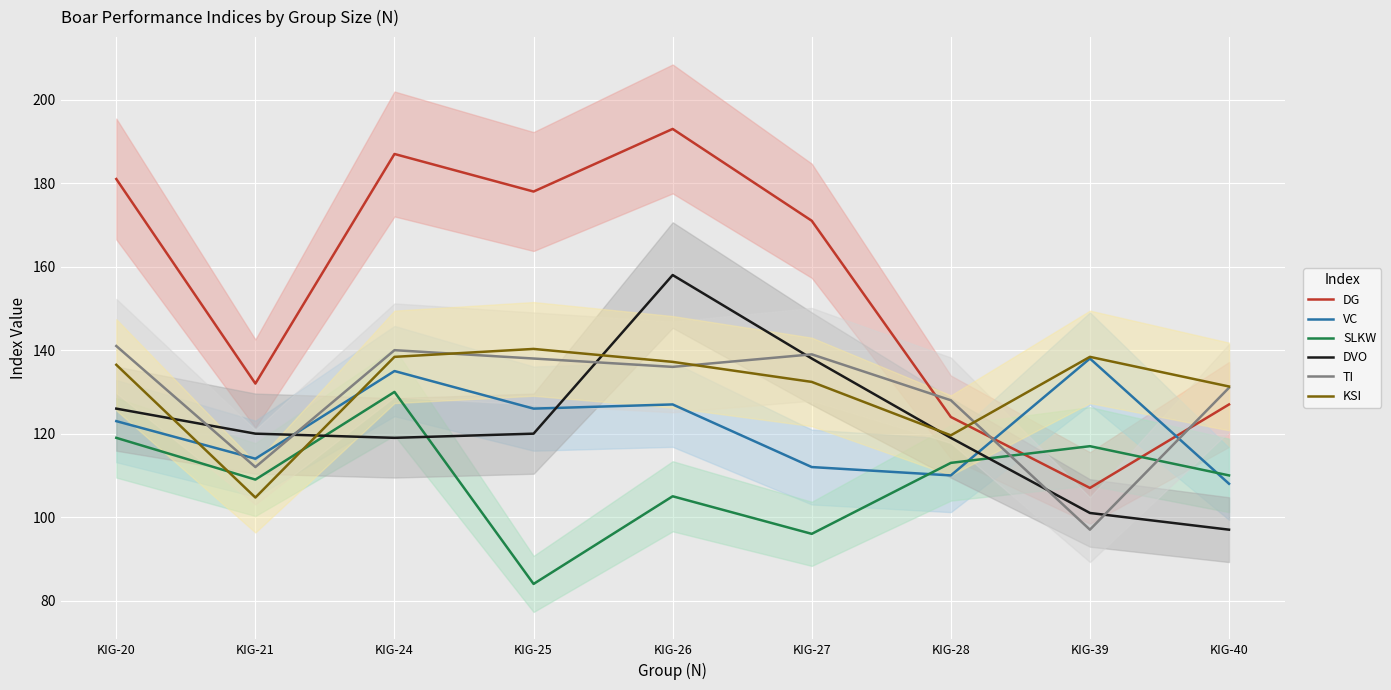

True or false: KSI and DVO cross at least once.

True